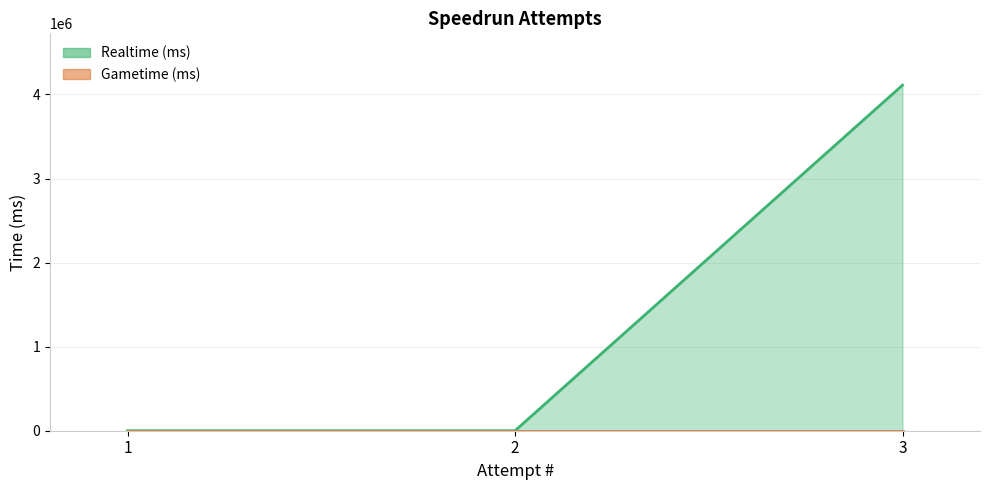

The chart shows a value of 0 at 2. True or false?

True